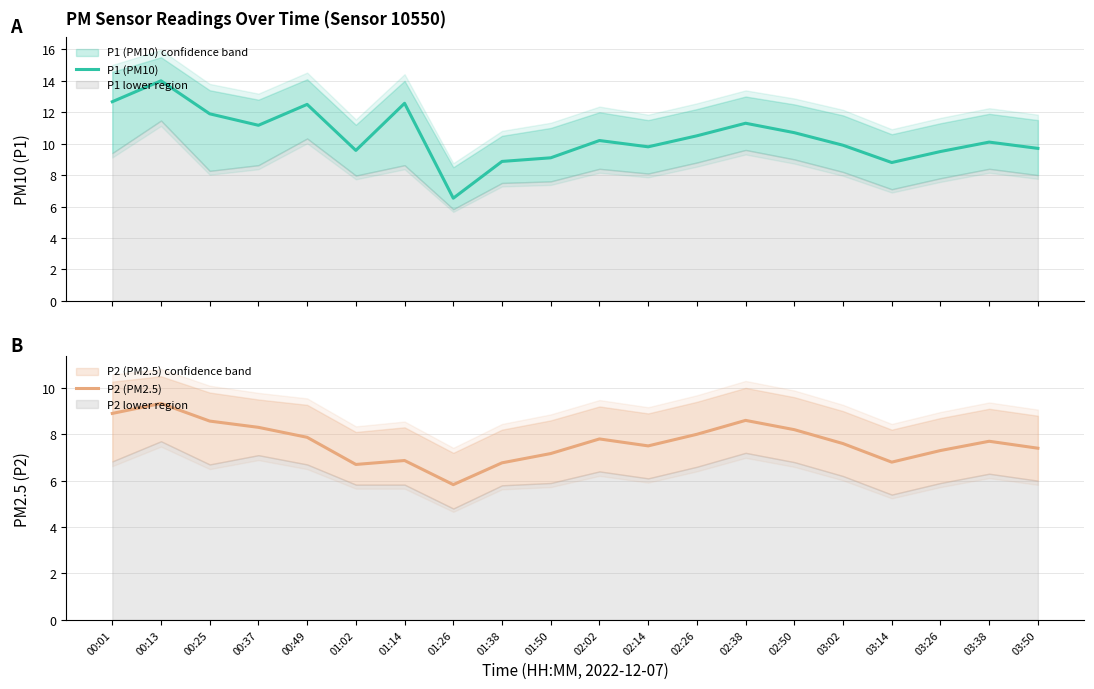

What is the difference between the P1 (PM10) values at 03:02 and 03:38?

0.2